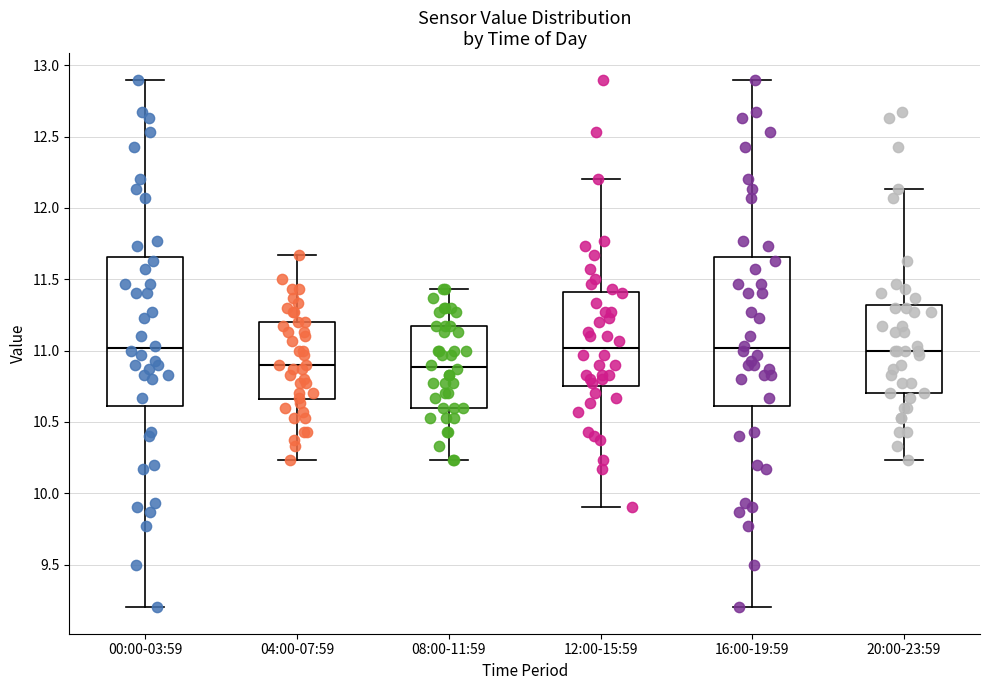

Reading left to right, transcribe this box plot: for each box, give where its median line is, the range the box spans, and where its two whiskers end, as read against the y-axis. The values are not printed on the chart, so give them approximately, as read against the axis.

00:00-03:59: median 11.00, box 10.60 to 11.65, whiskers 9.20 to 12.90
04:00-07:59: median 10.90, box 10.65 to 11.20, whiskers 10.25 to 11.65
08:00-11:59: median 10.90, box 10.60 to 11.15, whiskers 10.25 to 11.45
12:00-15:59: median 11.00, box 10.75 to 11.40, whiskers 9.90 to 12.20
16:00-19:59: median 11.00, box 10.60 to 11.65, whiskers 9.20 to 12.90
20:00-23:59: median 11.00, box 10.70 to 11.30, whiskers 10.25 to 12.15